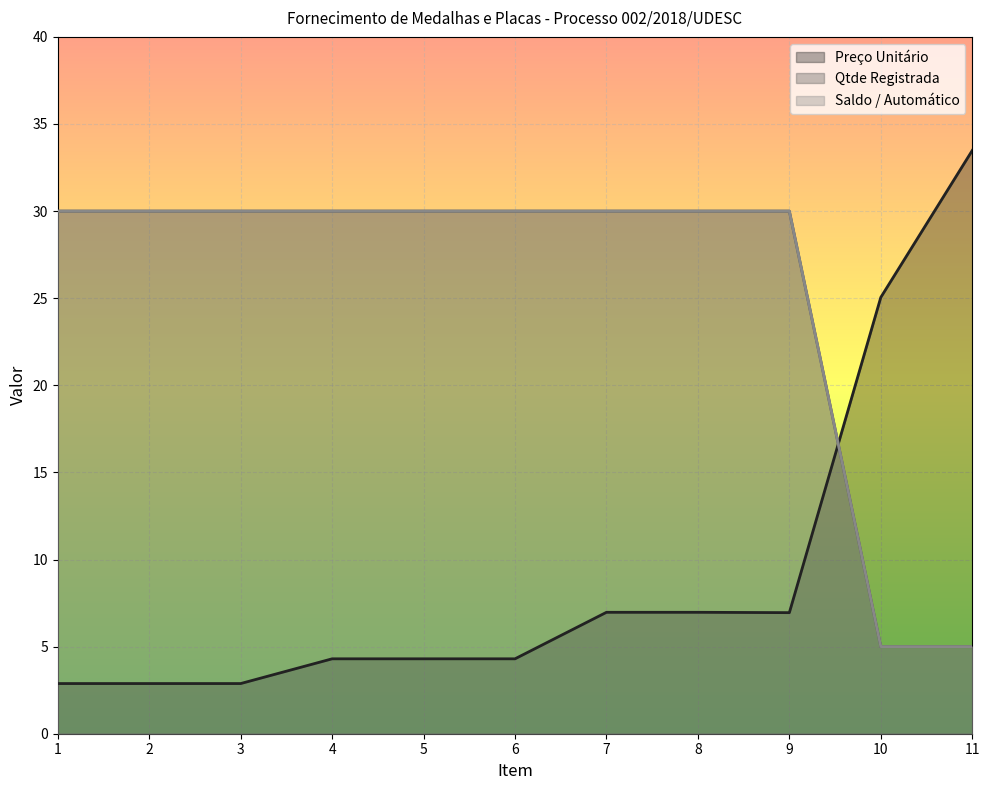

Which category has the highest value across all series?

11